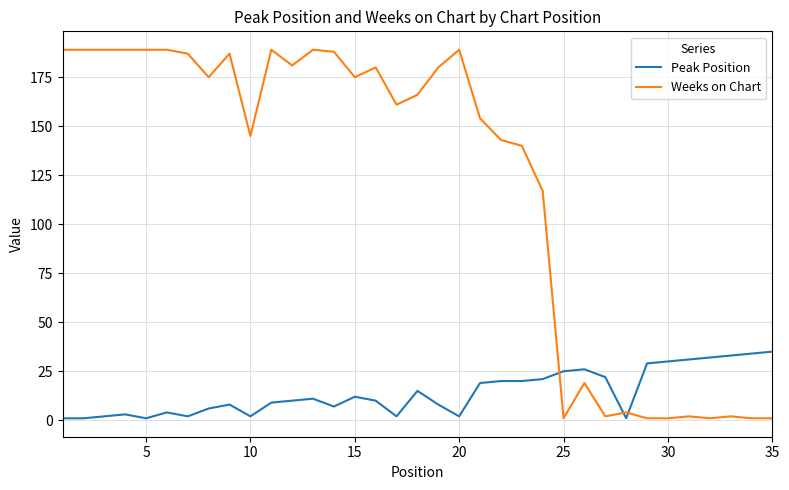

What is the difference between the maximum and minimum values in the Peak Position series?

34